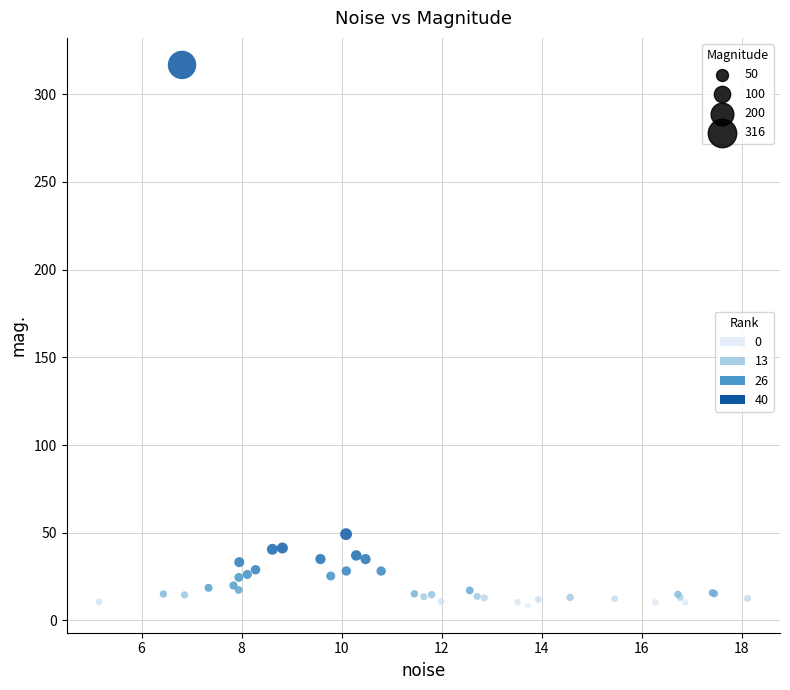

What Y value in the scatter plot is closest to 162?

49.2